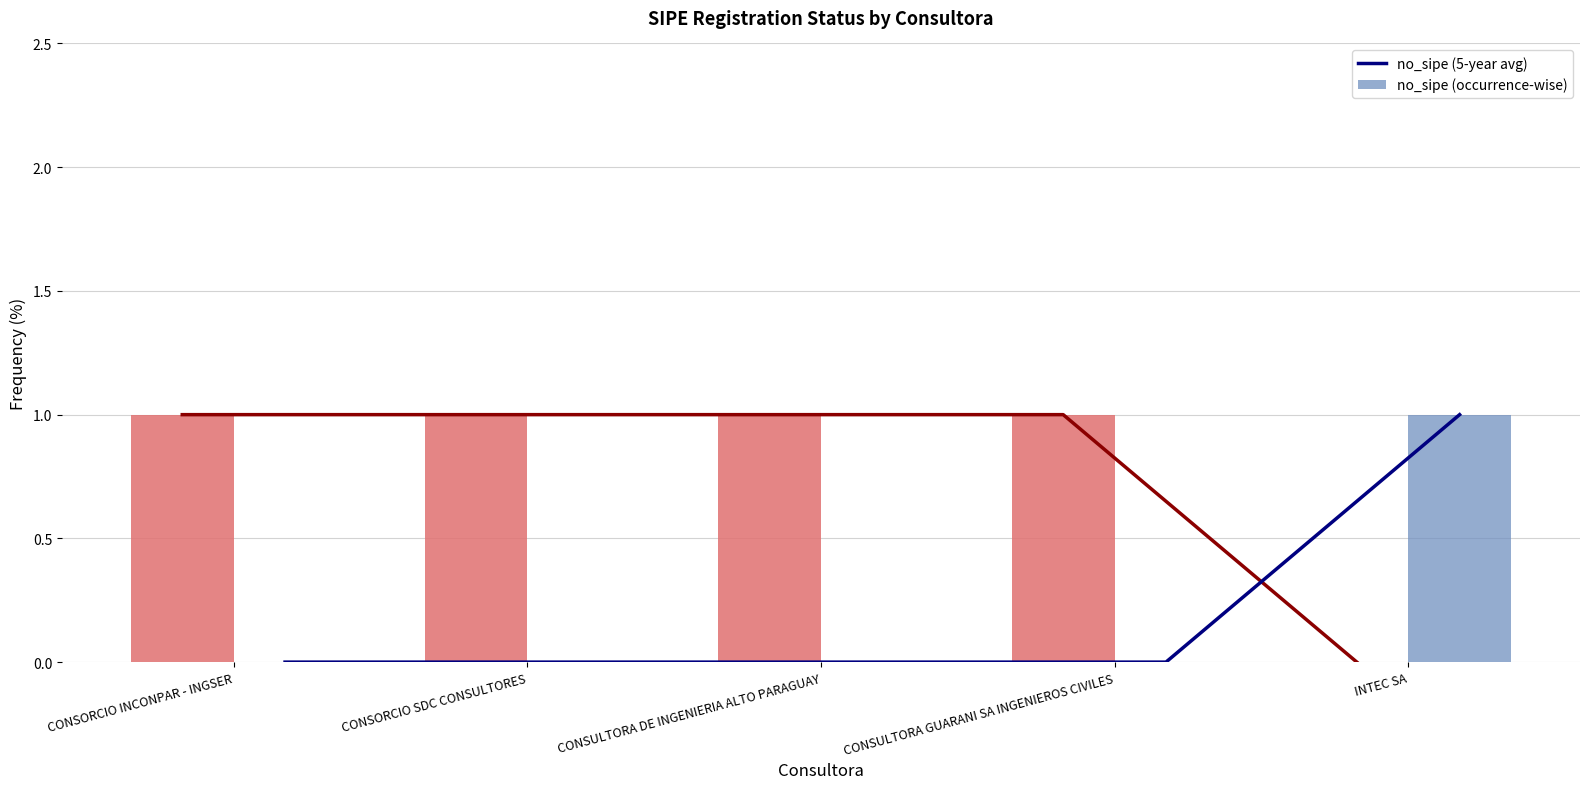

Reading left to right, transcribe all the data shown in this chart.

no_sipe (5-year avg): CONSORCIO INCONPAR - INGSER=0	CONSORCIO SDC CONSULTORES=0	CONSULTORA DE INGENIERIA ALTO PARAGUAY=0	CONSULTORA GUARANI SA INGENIEROS CIVILES=0	INTEC SA=1
no_sipe (occurrence-wise): CONSORCIO INCONPAR - INGSER=0	CONSORCIO SDC CONSULTORES=0	CONSULTORA DE INGENIERIA ALTO PARAGUAY=0	CONSULTORA GUARANI SA INGENIEROS CIVILES=0	INTEC SA=1